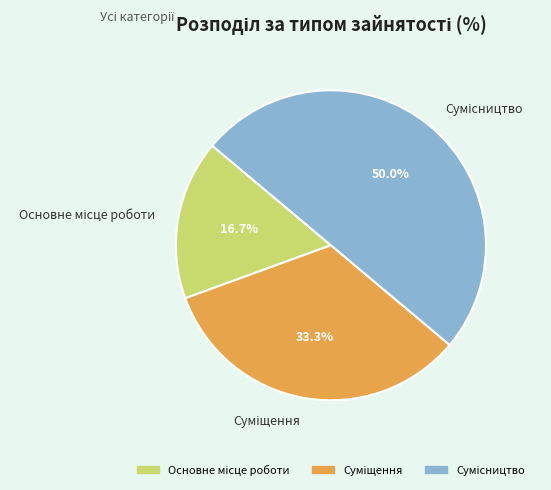

What is the total percentage of Основне місце роботи and Сумісництво?

66.7%